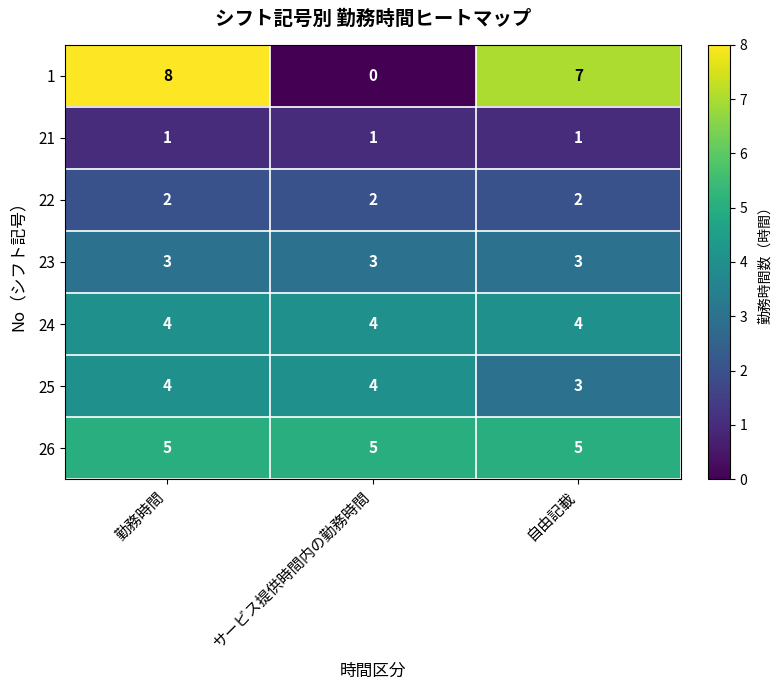

Which series has the widest spread of values?

1